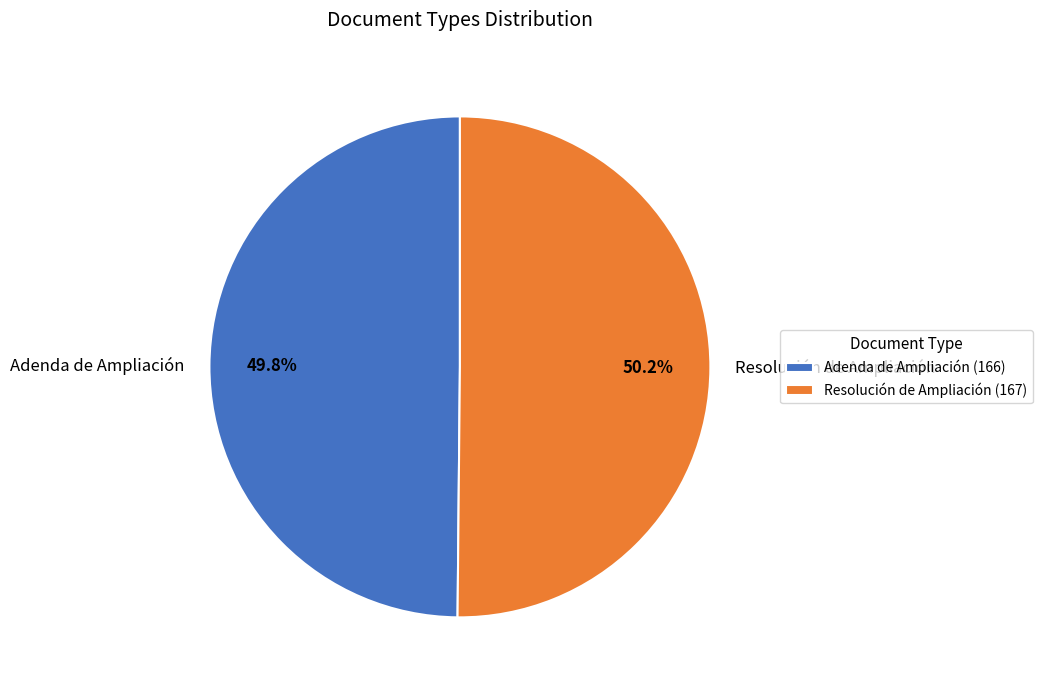

Combined, do Resolución de Ampliación and Adenda de Ampliación account for over 50%?

Yes